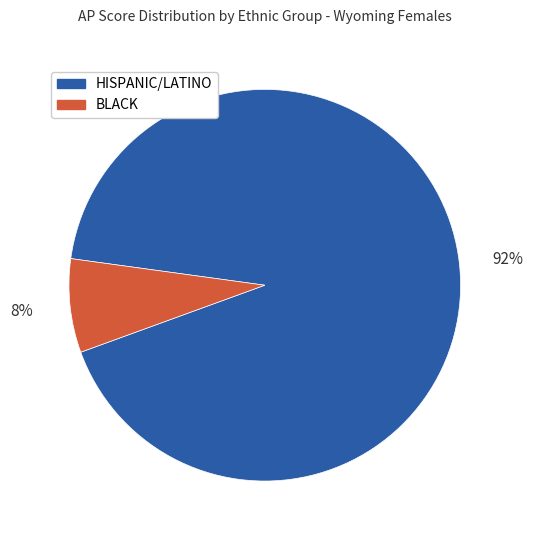

To the nearest percent, what is the combined percentage of BLACK and HISPANIC/LATINO?

100%